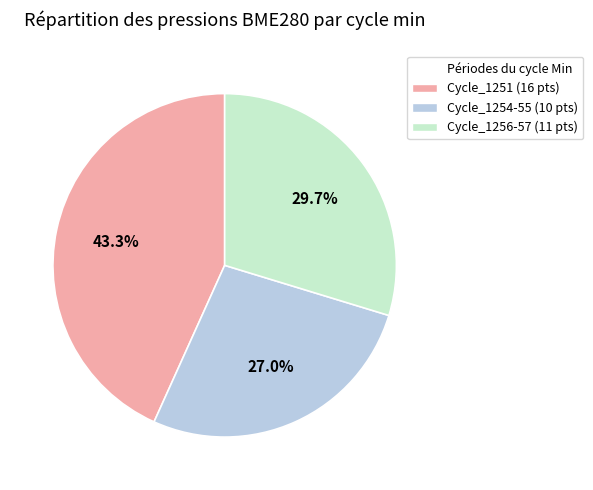

Does any single category account for the majority?

No